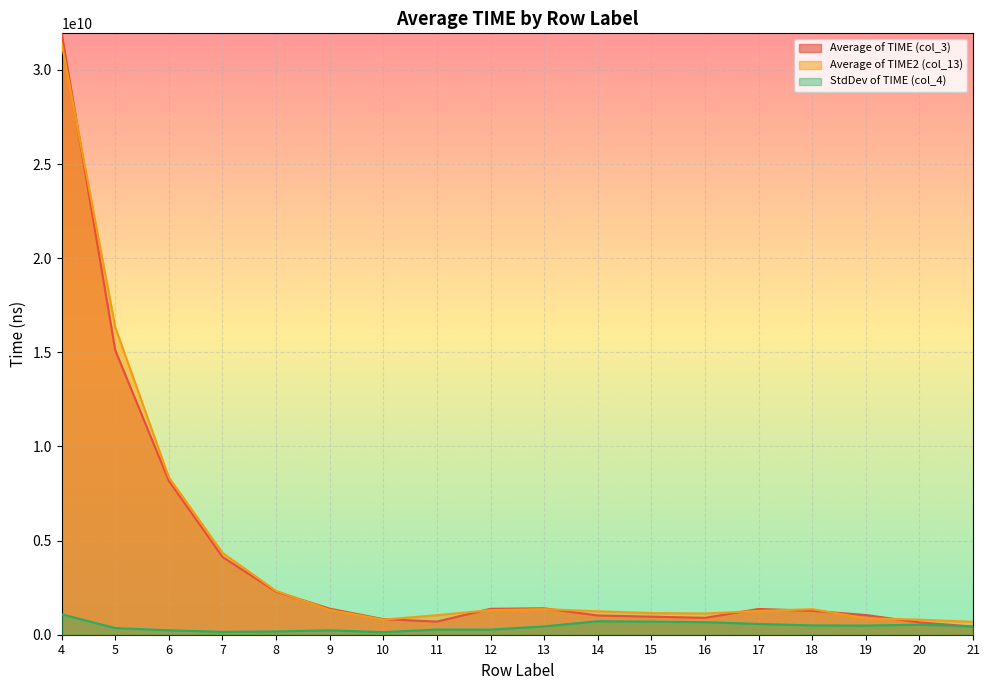

At which category does the chart reach its minimum across all series?

10